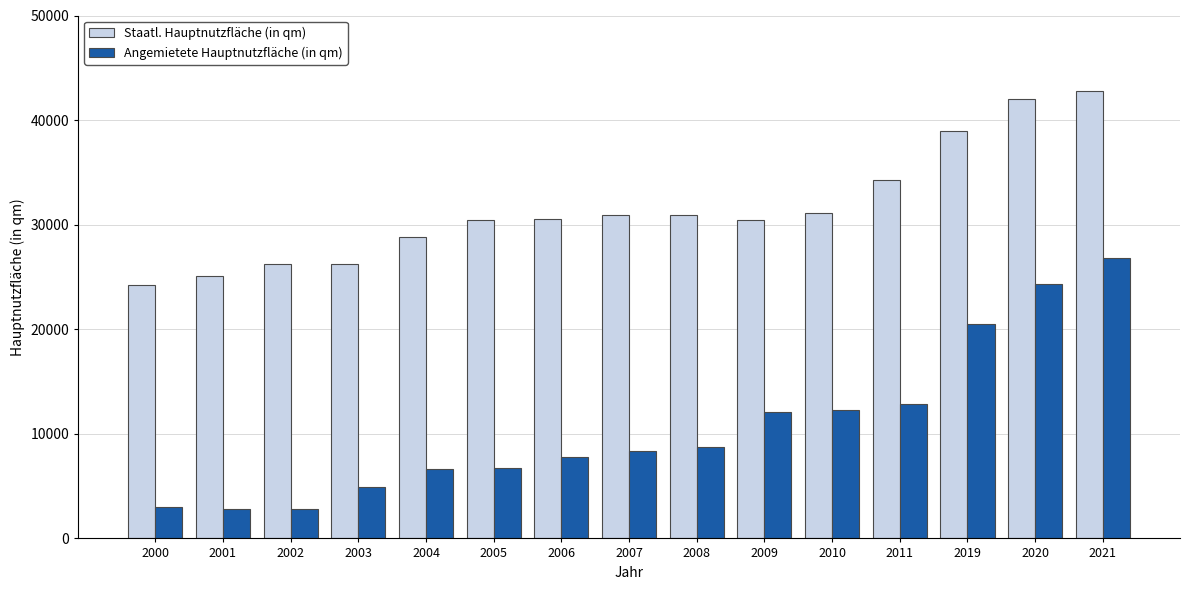

Rank the series by their average value, from highest to lowest.

Staatl. Hauptnutzfläche (in qm), Angemietete Hauptnutzfläche (in qm)